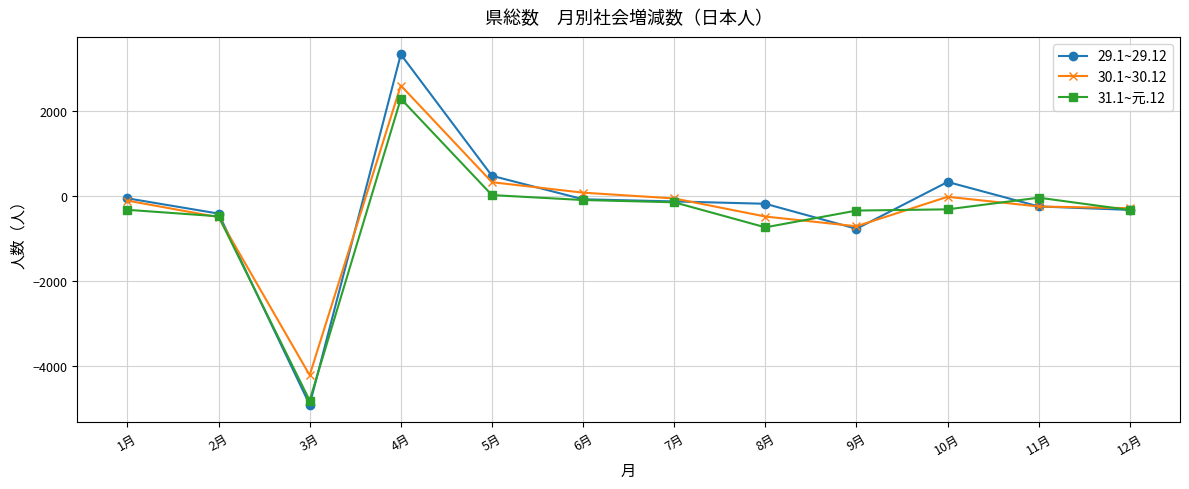

At which label does 29.1~29.12 reach its minimum?

3月